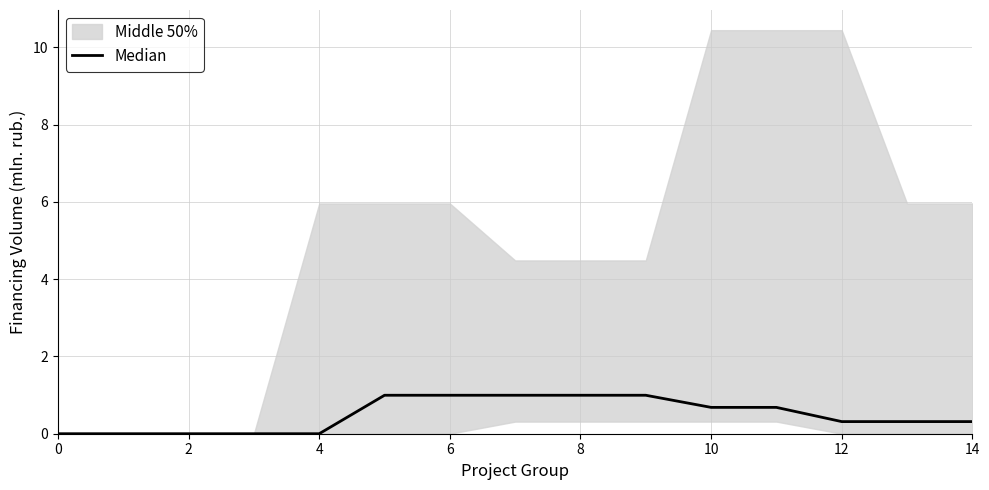

Reading left to right, transcribe all the data shown in this chart.

0.0	0.0	0.0	0.0	0.0	1.0	1.0	1.0	1.0	1.0	0.7	0.7	0.3	0.3	0.3